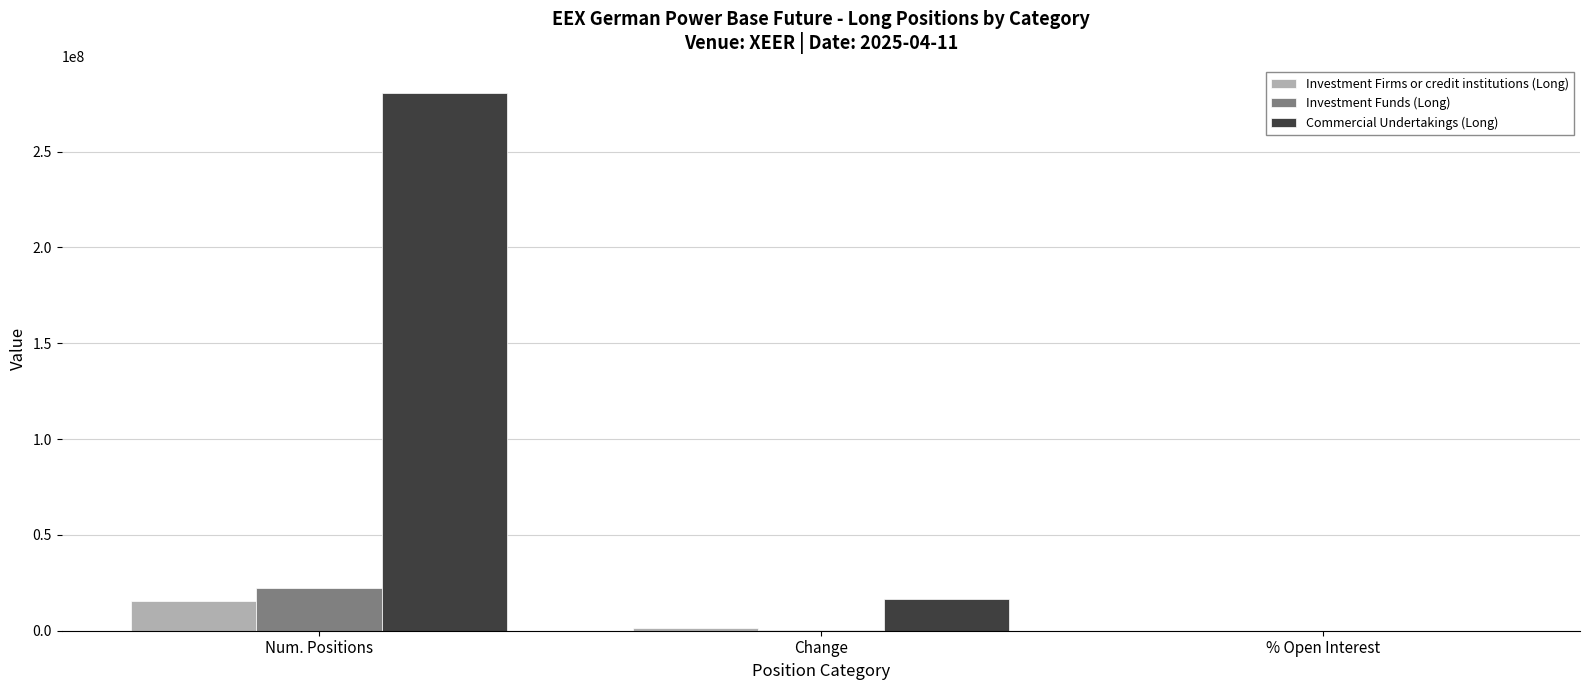

Where is Commercial Undertakings (Long) nearest to the value 140311596?

Change